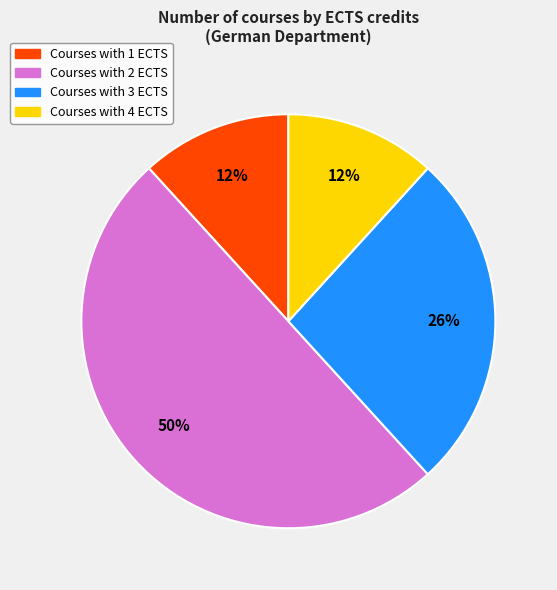

To the nearest percent, what is the average slice percentage?

25%